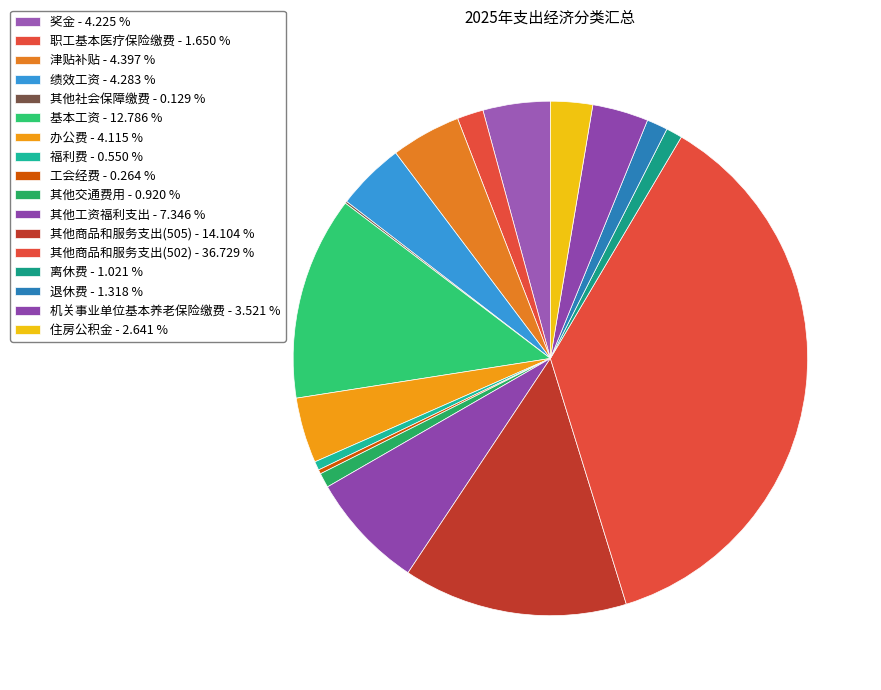

How many slices are in this pie chart?

17